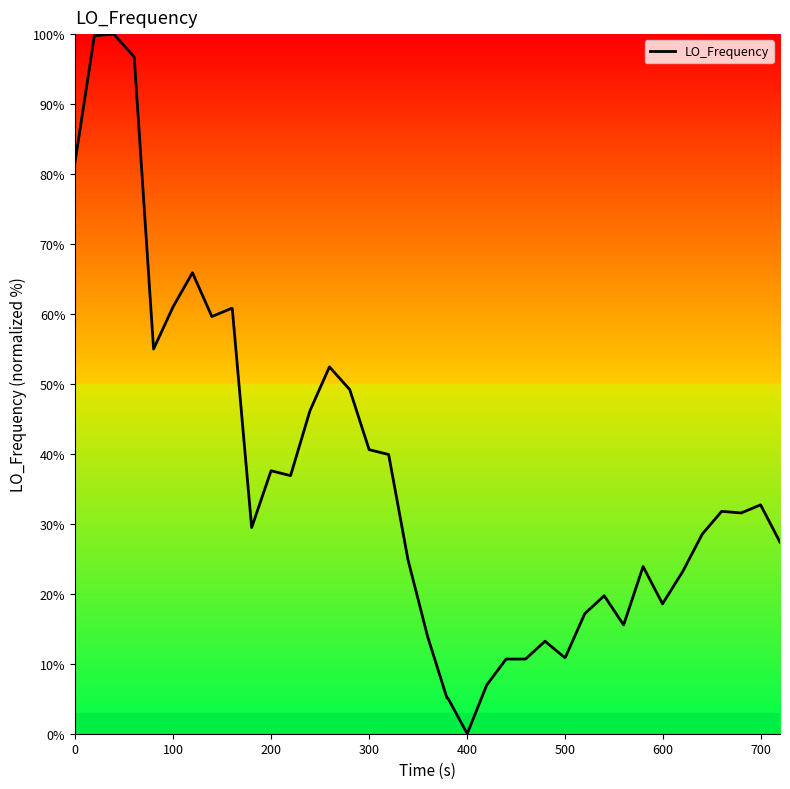

What is the difference between the maximum and minimum values?

100.0